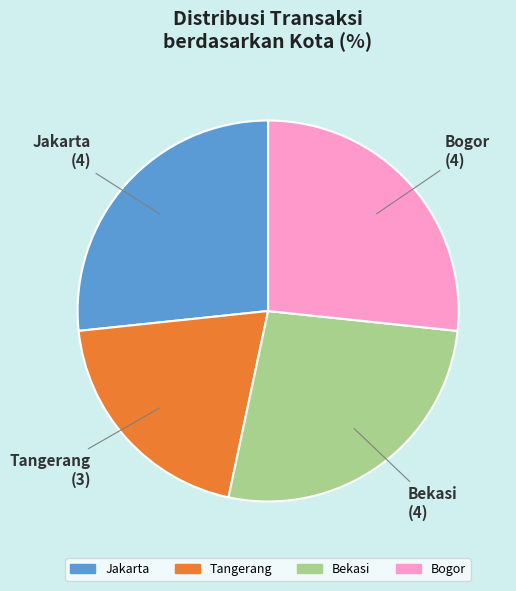

Do Jakarta and Bekasi together represent more than half of the pie?

Yes